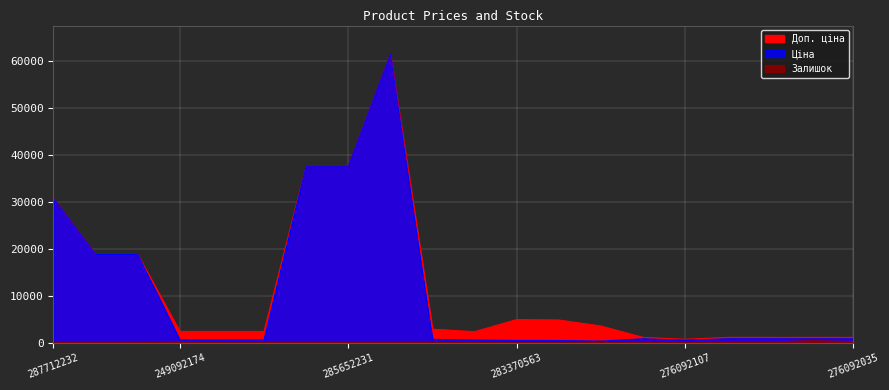

Which series has the widest spread of values?

Ціна